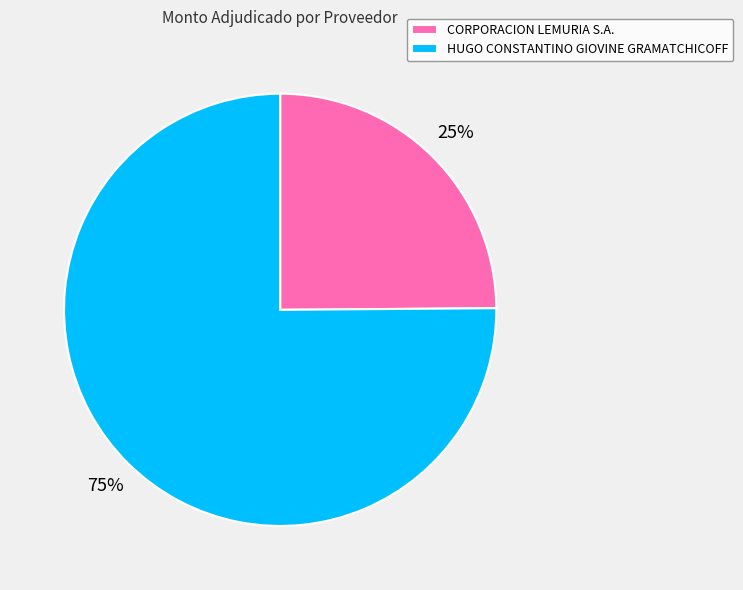

Count the number of slices in the pie.

2